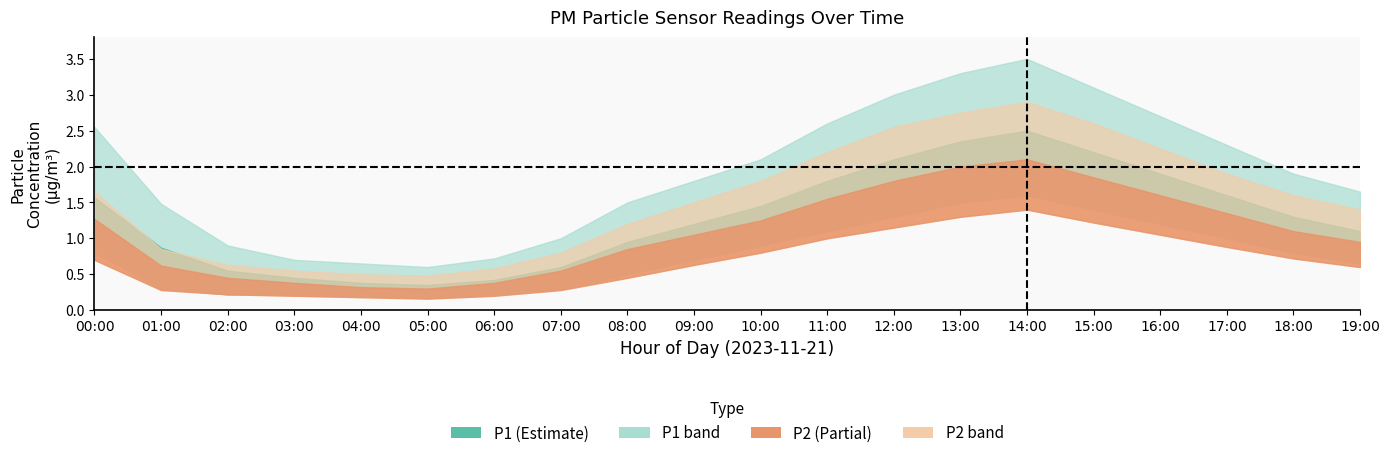

At how many categories does at least one series exceed 1?

14